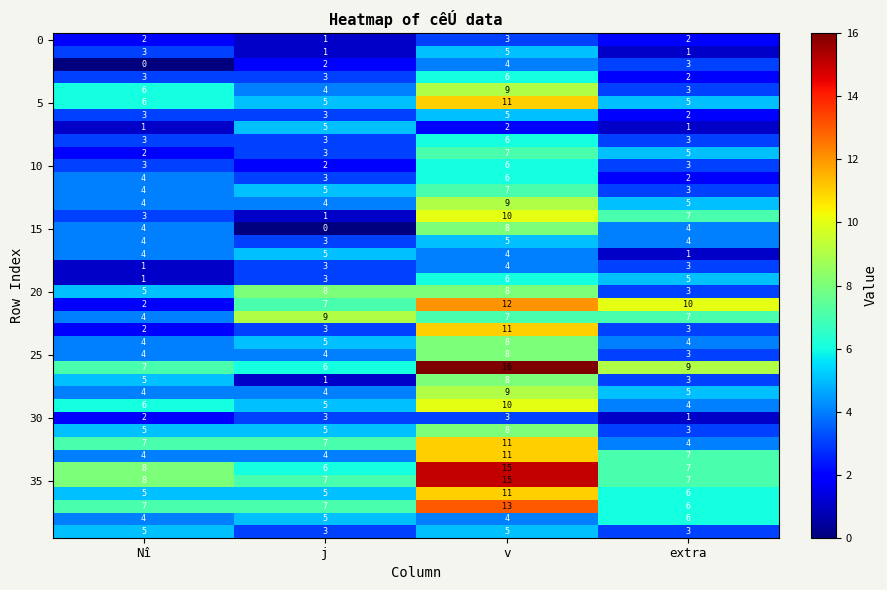

At which category is the sum across all series the highest?

v